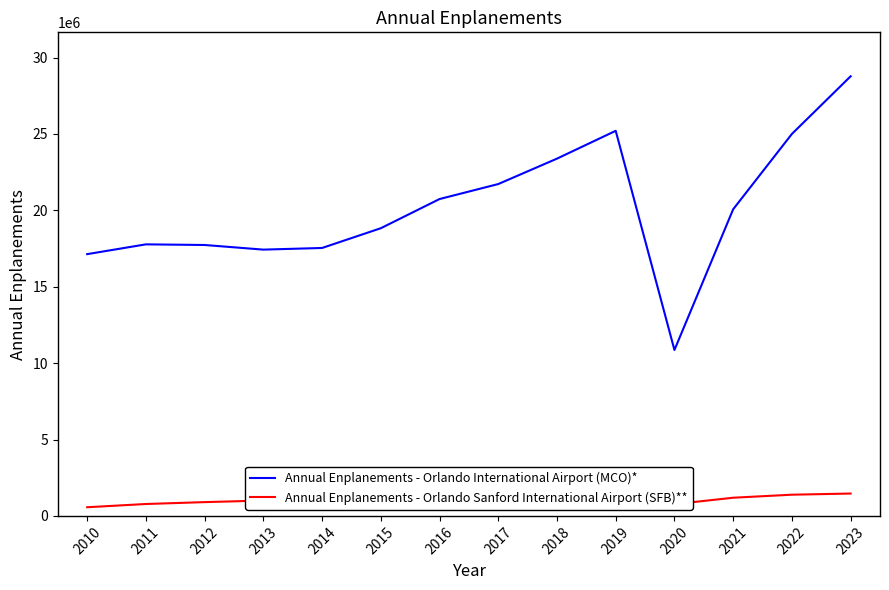

What are all the series names shown in the legend?

Annual Enplanements - Orlando International Airport (MCO)*, Annual Enplanements - Orlando Sanford International Airport (SFB)**